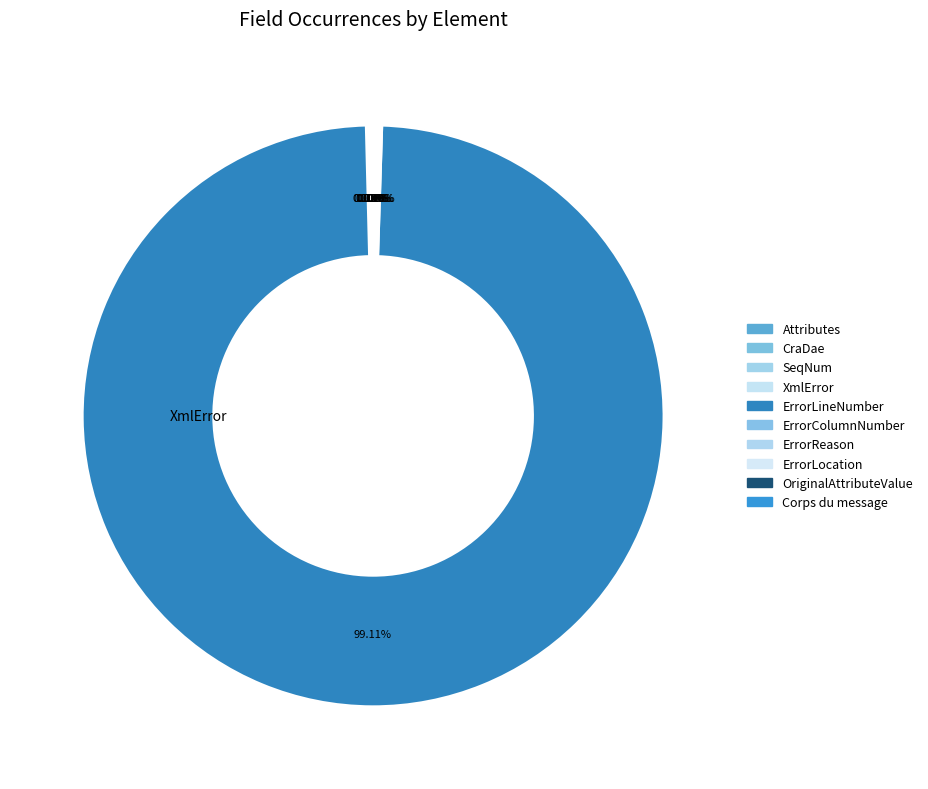

What is the ratio of the value at XmlError to the value at ErrorColumnNumber?

1.0